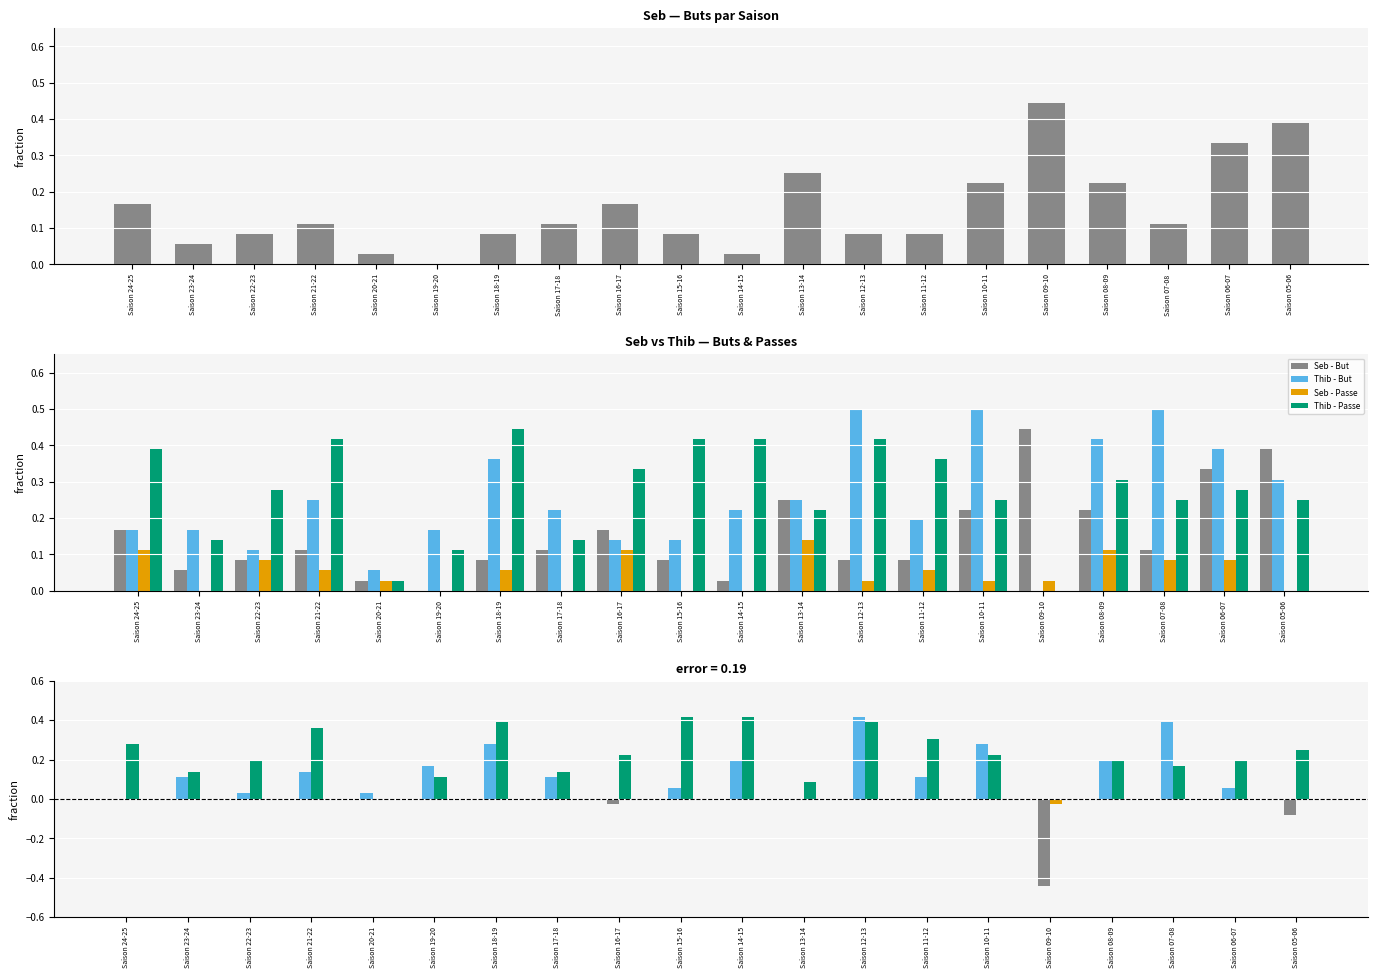

What is the value of the Δ Passe (Thib−Seb) bar at the 15th from the left?

0.2